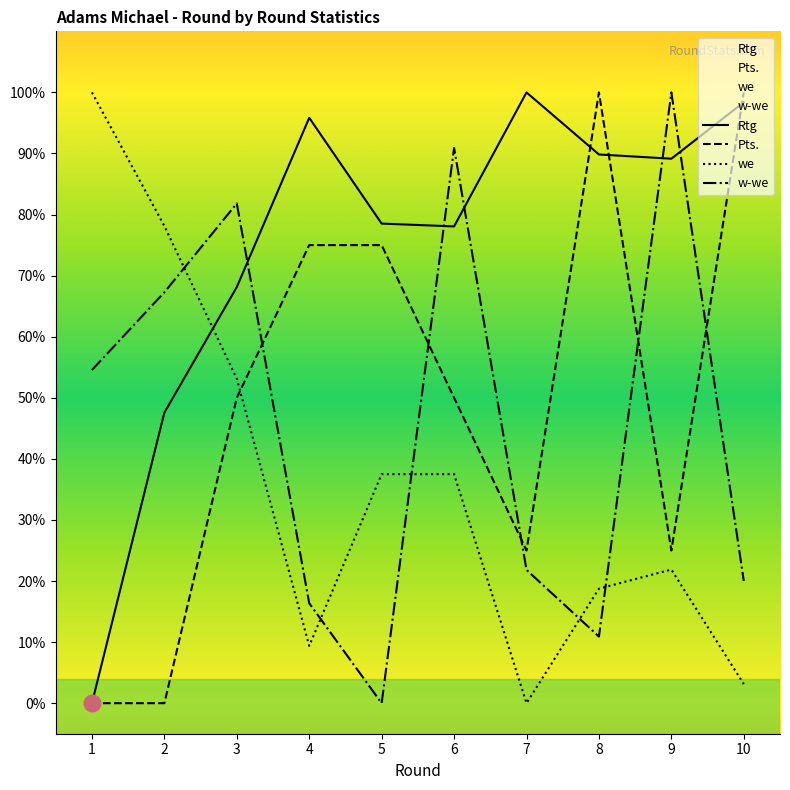

List the labels in order of w-we value, largest first.

9, 6, 3, 2, 1, 7, 10, 4, 8, 5